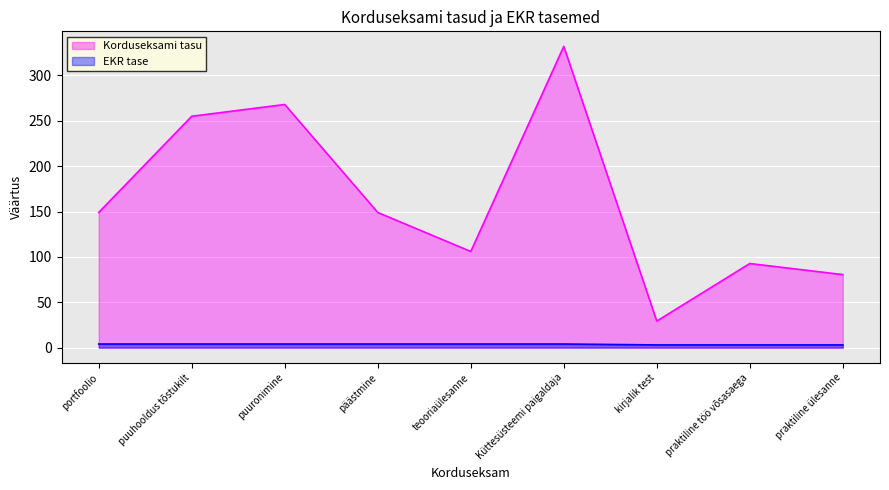

What is the sum of all EKR tase values?

33.0